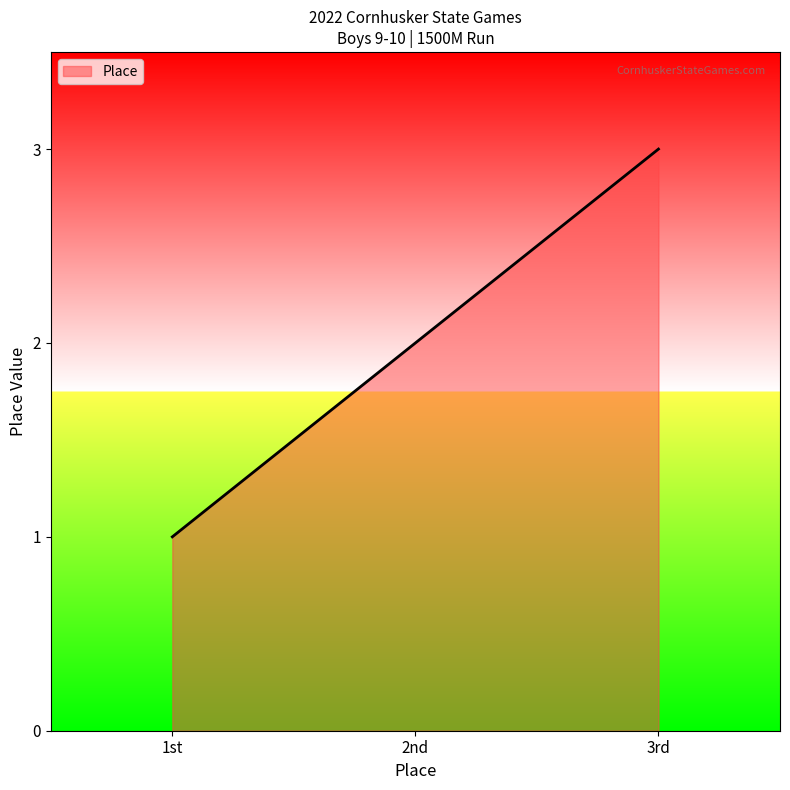

What is the ratio of the value at 2nd to the value at 3rd?

0.7